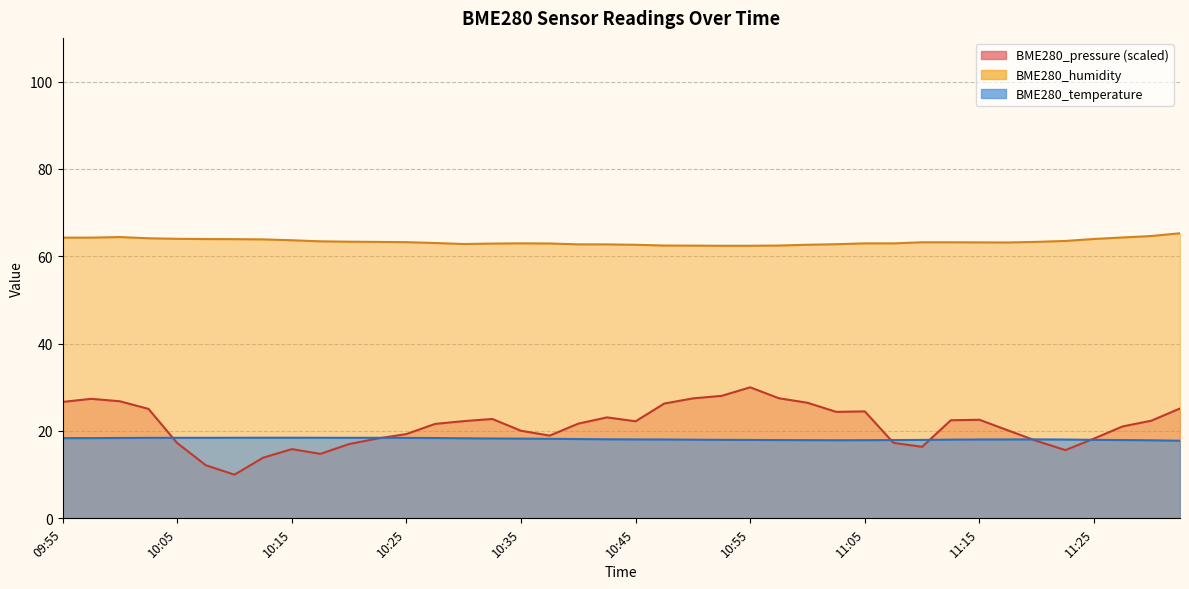

List the series in order of their peak value, lowest first.

BME280_temperature, BME280_pressure, BME280_humidity